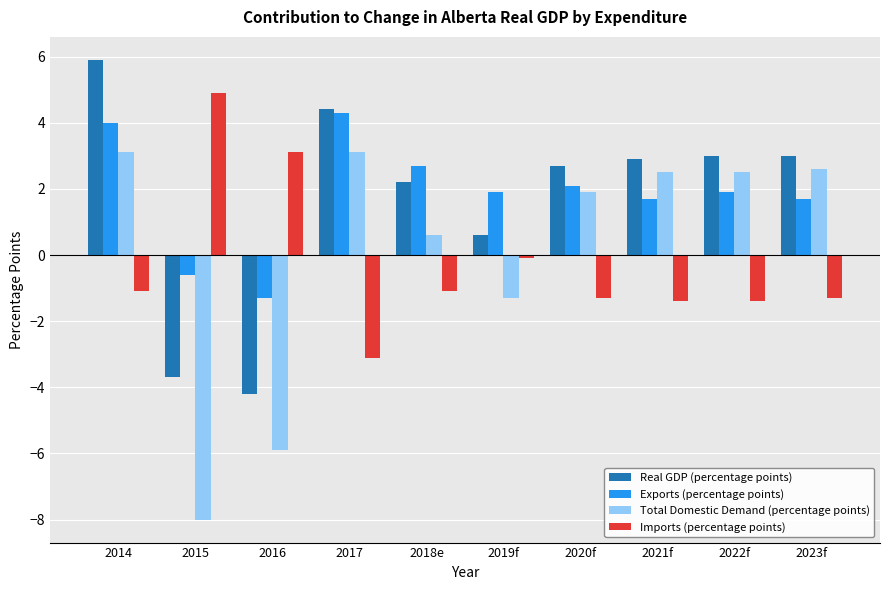

Reading right to left, transcribe all the data shown in this chart.

Real GDP (percentage points): 3.0	3.0	2.9	2.7	0.6	2.2	4.4	-4.2	-3.7	5.9
Exports (percentage points): 1.7	1.9	1.7	2.1	1.9	2.7	4.3	-1.3	-0.6	4.0
Total Domestic Demand (percentage points): 2.6	2.5	2.5	1.9	-1.3	0.6	3.1	-5.9	-8.0	3.1
Imports (percentage points): -1.3	-1.4	-1.4	-1.3	-0.1	-1.1	-3.1	3.1	4.9	-1.1